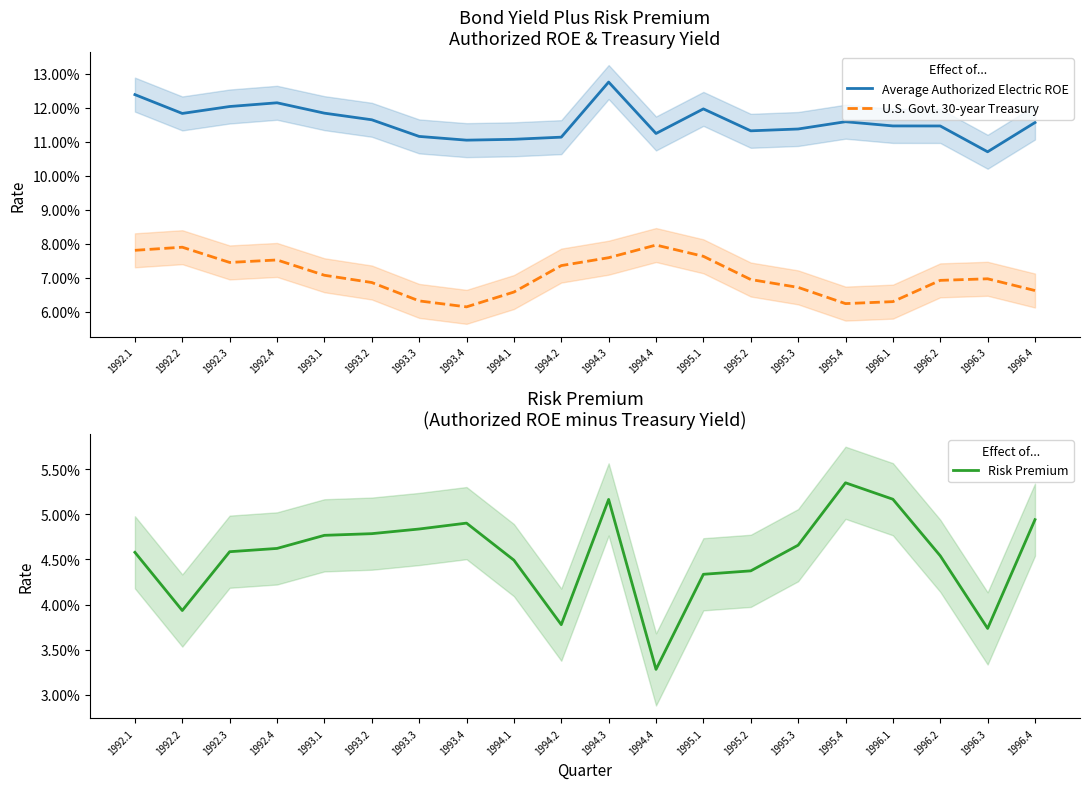

How many interior local valleys does the Average Authorized Electric ROE series have?

5